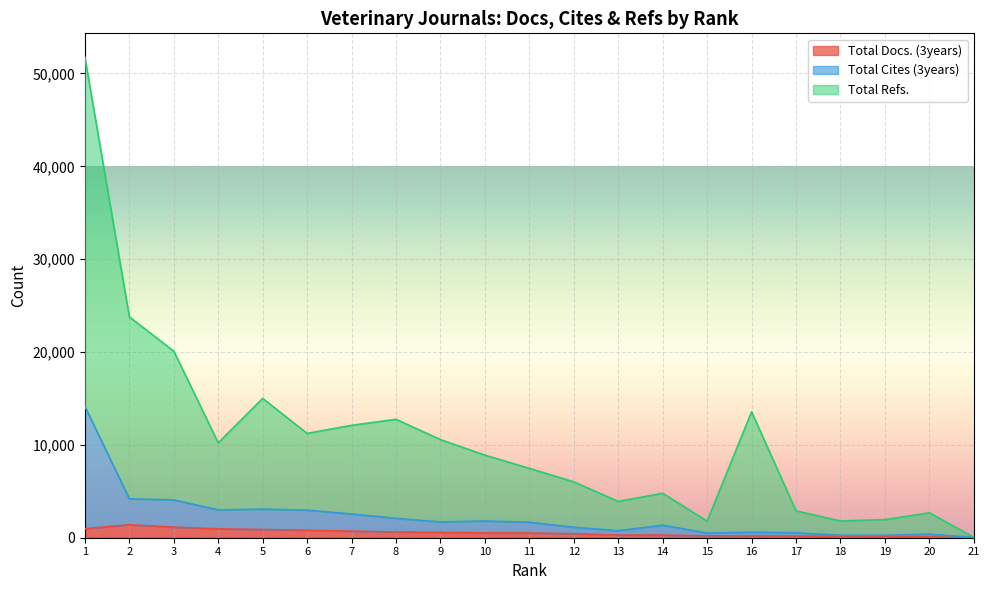

At which label does Total Refs. reach its minimum?

21